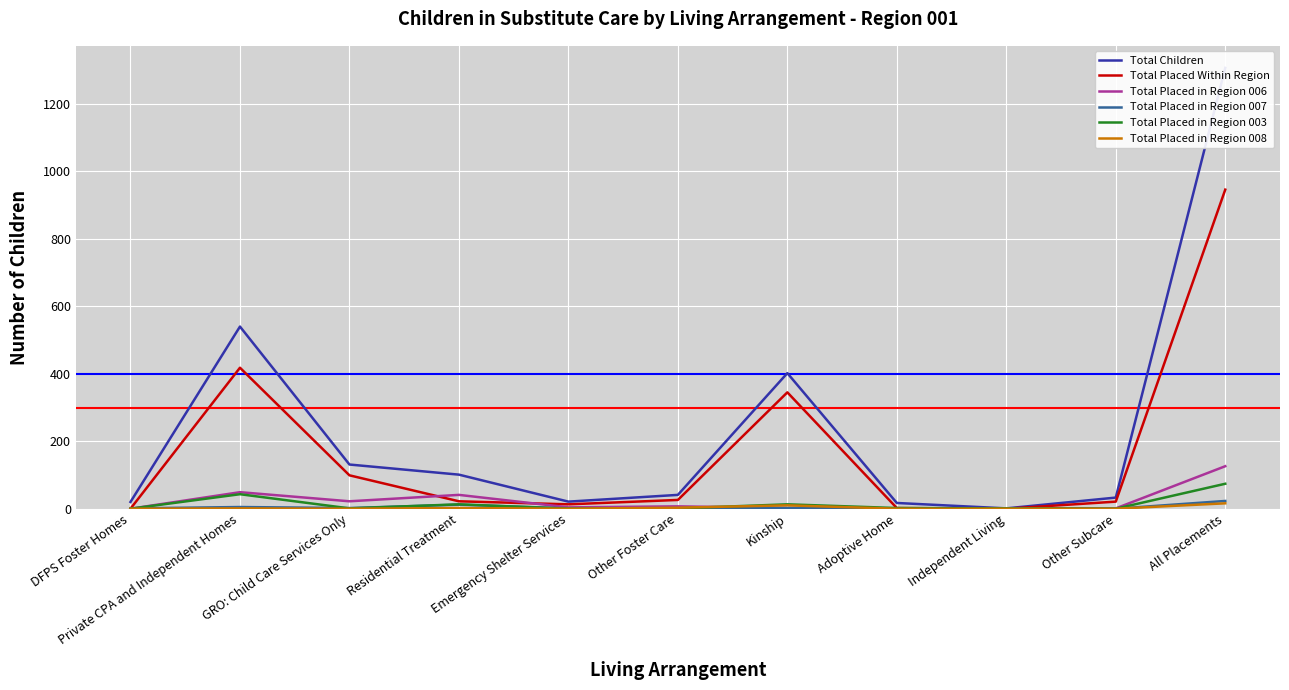

What is the spread (max minus min) of values at Residential Treatment?

99